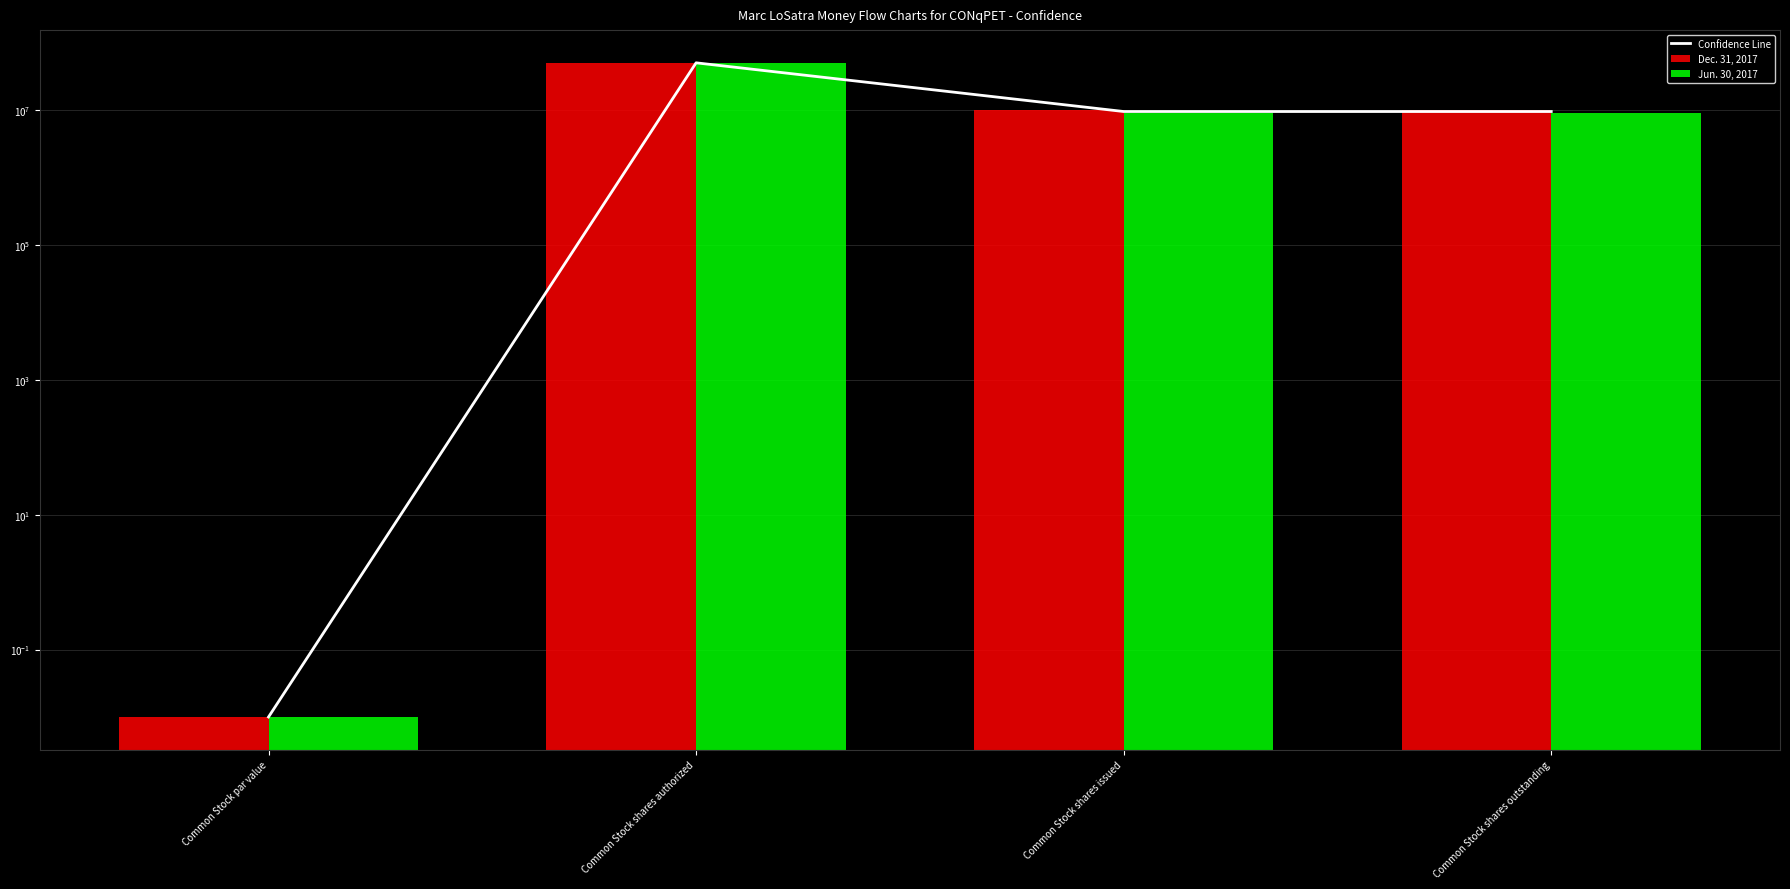

What is the maximum value shown in the chart?

50000000.0